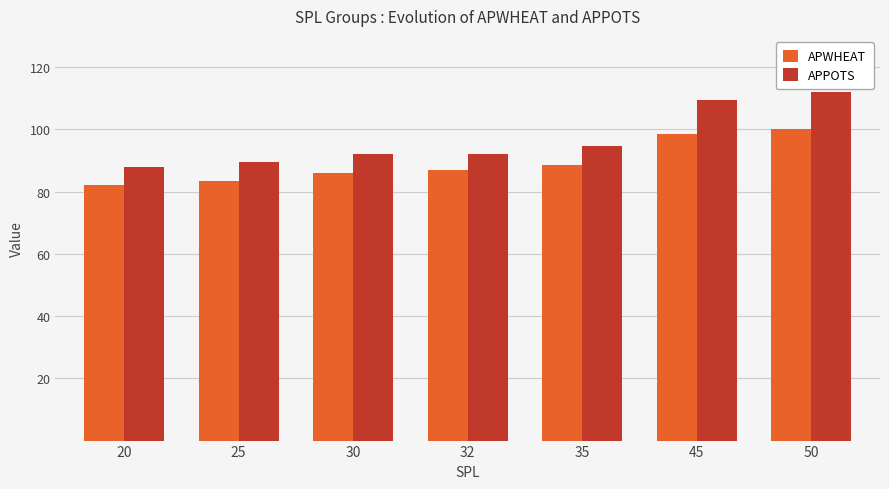

What value does the APWHEAT series have at 50?

100.0